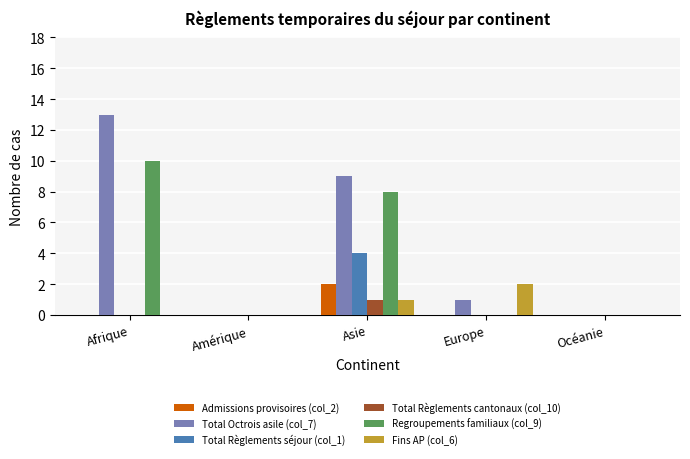

What are all the series names shown in the legend?

Admissions provisoires (col_2), Total Octrois asile (col_7), Total Règlements séjour (col_1), Total Règlements cantonaux (col_10), Regroupements familiaux (col_9), Fins AP (col_6)